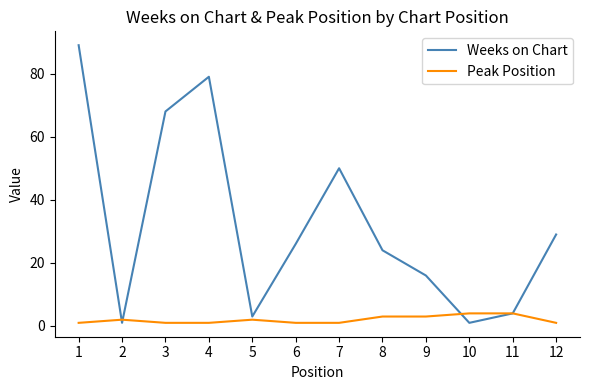

True or false: Weeks on Chart has a value of 89 at 7.

False